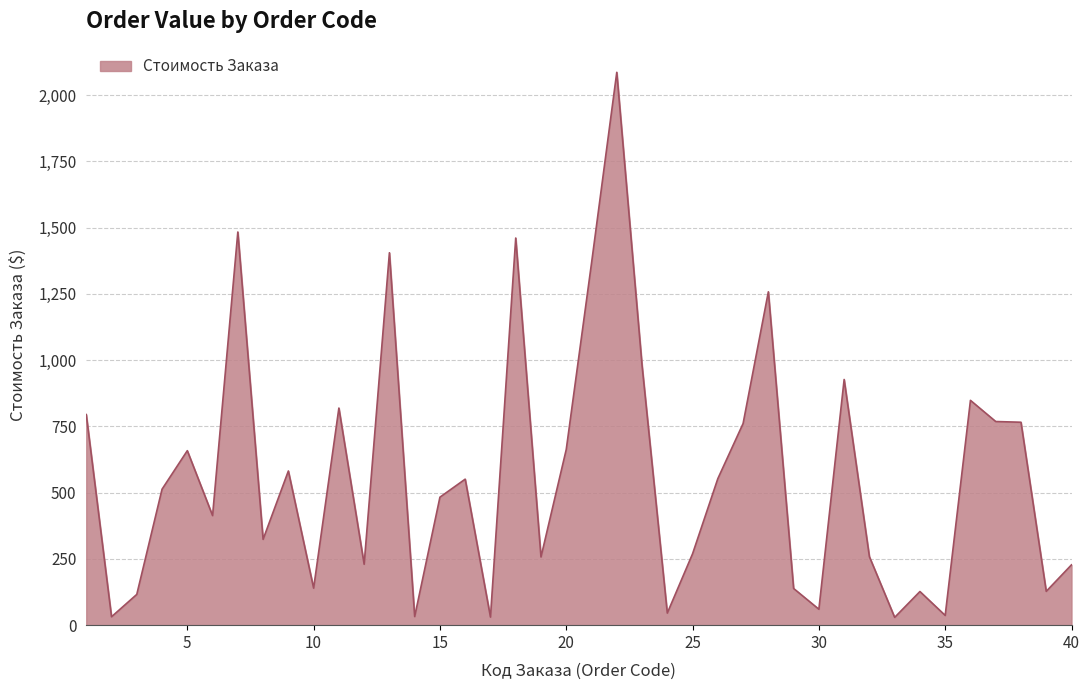

What is the greatest value displayed?

2085.8